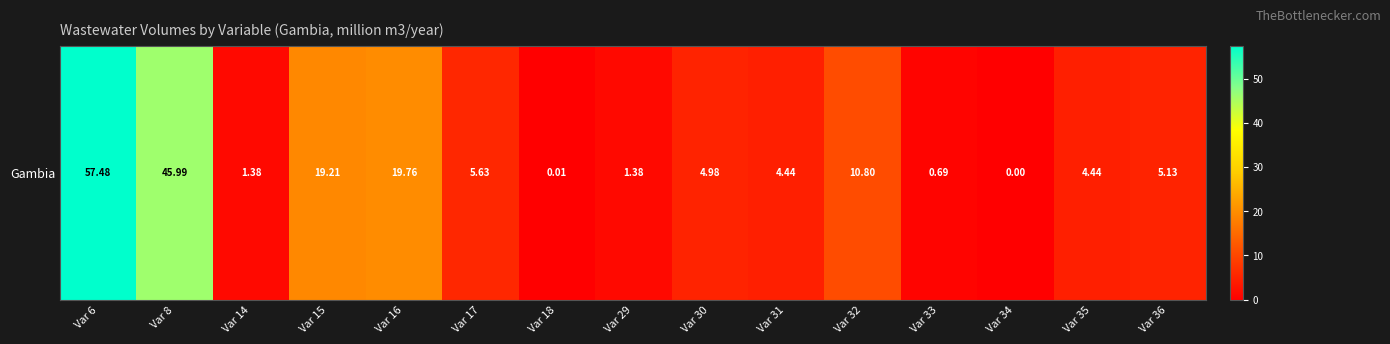

What is the sum of the values at Var 33 and Var 15?

19.9